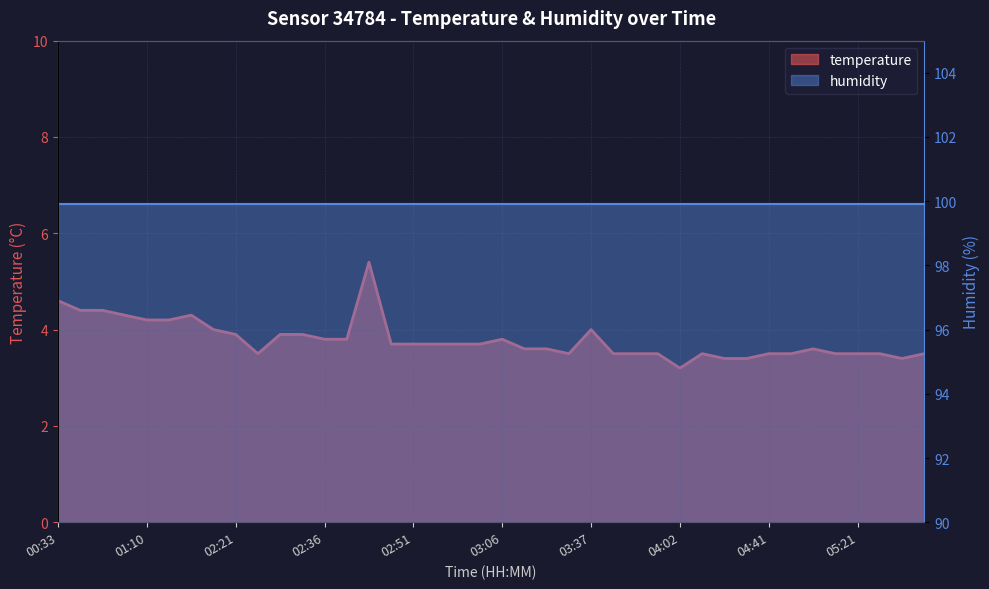

Which label corresponds to the largest value in the chart?

02:46